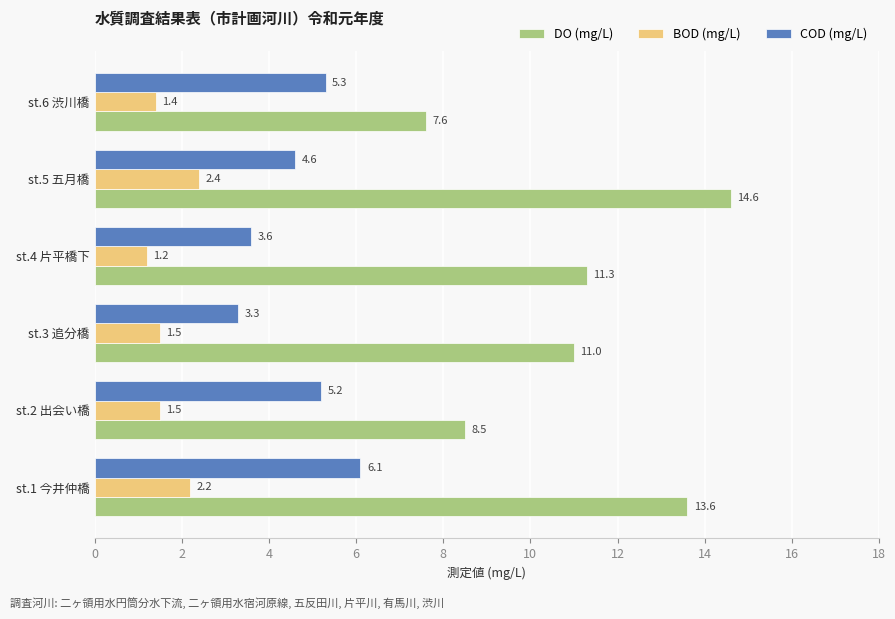

Which series has the largest total across all categories?

DO (mg/L)